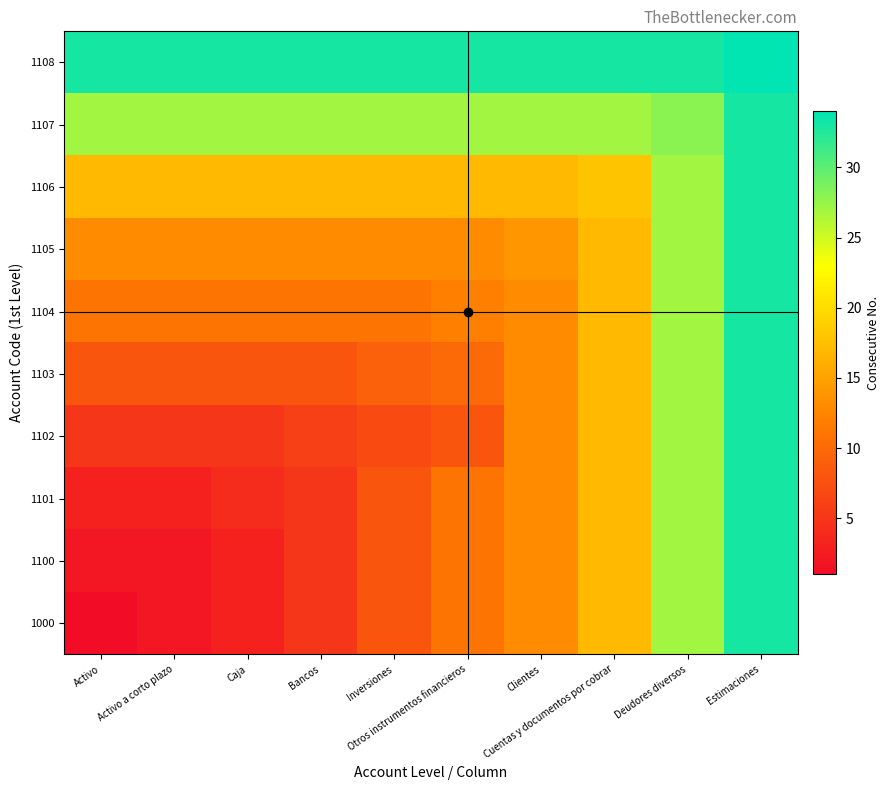

Reading left to right, list all the values displayed in this chart.

1108: Activo=33	Activo a corto plazo=33	Caja=33	Bancos=33	Inversiones=33	Otros instrumentos financieros=33	Clientes=33	Cuentas y documentos por cobrar=33	Deudores diversos=33	Estimaciones=34
1107: Activo=27	Activo a corto plazo=27	Caja=27	Bancos=27	Inversiones=27	Otros instrumentos financieros=27	Clientes=27	Cuentas y documentos por cobrar=27	Deudores diversos=28	Estimaciones=33
1106: Activo=17	Activo a corto plazo=17	Caja=17	Bancos=17	Inversiones=17	Otros instrumentos financieros=17	Clientes=17	Cuentas y documentos por cobrar=18	Deudores diversos=27	Estimaciones=33
1105: Activo=13	Activo a corto plazo=13	Caja=13	Bancos=13	Inversiones=13	Otros instrumentos financieros=13	Clientes=14	Cuentas y documentos por cobrar=17	Deudores diversos=27	Estimaciones=33
1104: Activo=11	Activo a corto plazo=11	Caja=11	Bancos=11	Inversiones=11	Otros instrumentos financieros=12	Clientes=13	Cuentas y documentos por cobrar=17	Deudores diversos=27	Estimaciones=33
1103: Activo=8	Activo a corto plazo=8	Caja=8	Bancos=8	Inversiones=9	Otros instrumentos financieros=10	Clientes=13	Cuentas y documentos por cobrar=17	Deudores diversos=27	Estimaciones=33
1102: Activo=5	Activo a corto plazo=5	Caja=5	Bancos=6	Inversiones=7	Otros instrumentos financieros=8	Clientes=13	Cuentas y documentos por cobrar=17	Deudores diversos=27	Estimaciones=33
1101: Activo=3	Activo a corto plazo=3	Caja=4	Bancos=5	Inversiones=8	Otros instrumentos financieros=11	Clientes=13	Cuentas y documentos por cobrar=17	Deudores diversos=27	Estimaciones=33
1100: Activo=2	Activo a corto plazo=2	Caja=3	Bancos=5	Inversiones=8	Otros instrumentos financieros=11	Clientes=13	Cuentas y documentos por cobrar=17	Deudores diversos=27	Estimaciones=33
1000: Activo=1	Activo a corto plazo=2	Caja=3	Bancos=5	Inversiones=8	Otros instrumentos financieros=11	Clientes=13	Cuentas y documentos por cobrar=17	Deudores diversos=27	Estimaciones=33